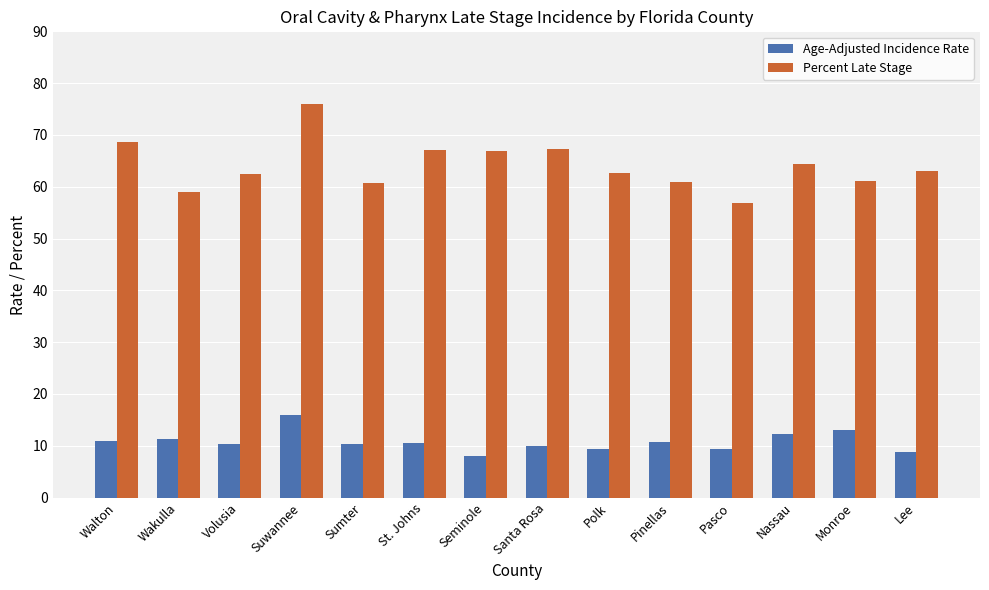

What is the sum of the Age-Adjusted Incidence Rate values at Nassau and St. Johns?

22.9